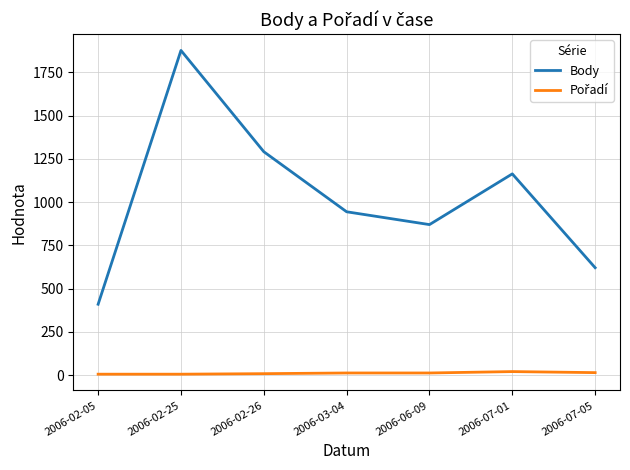

Which series has the widest spread of values?

Body